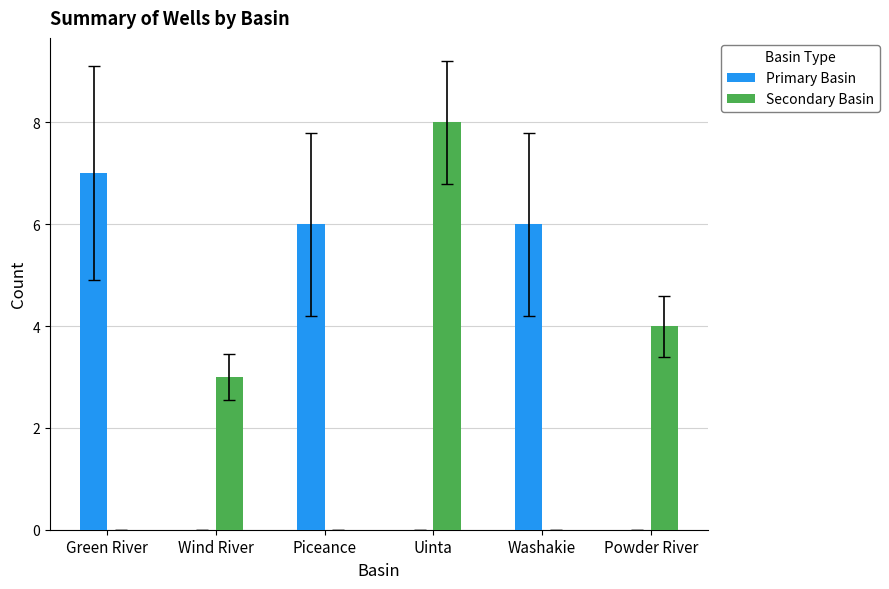

Are the bars grouped side by side (vs. stacked)?

Yes